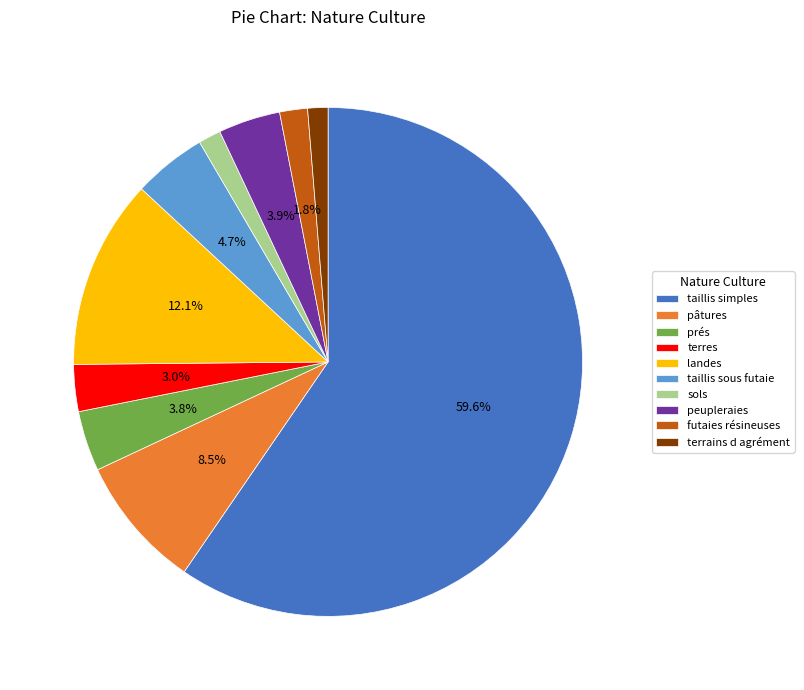

What portion of the pie excludes terres?

97.0%